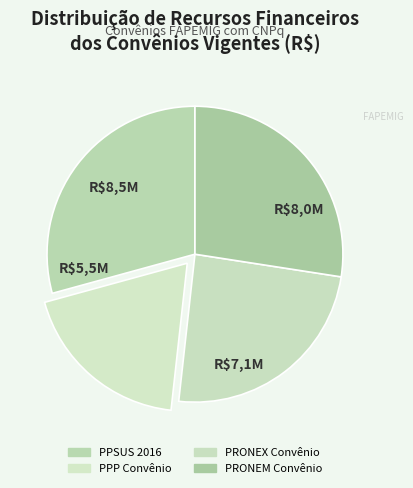

Is there a majority slice in this chart?

No